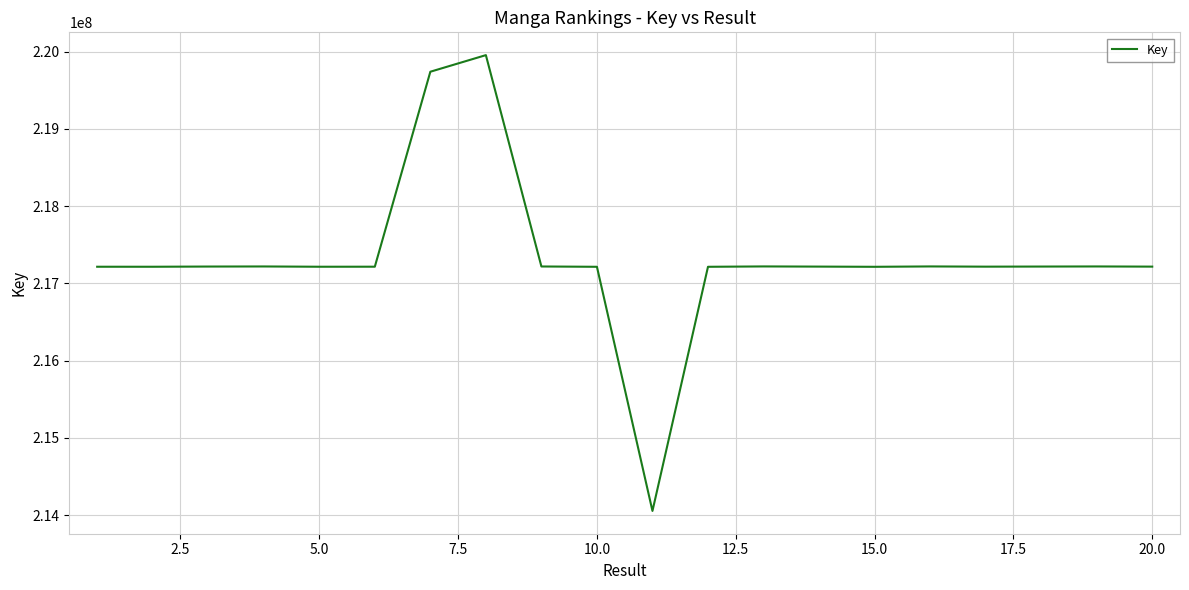

What is the difference between the maximum and minimum values?

5899891